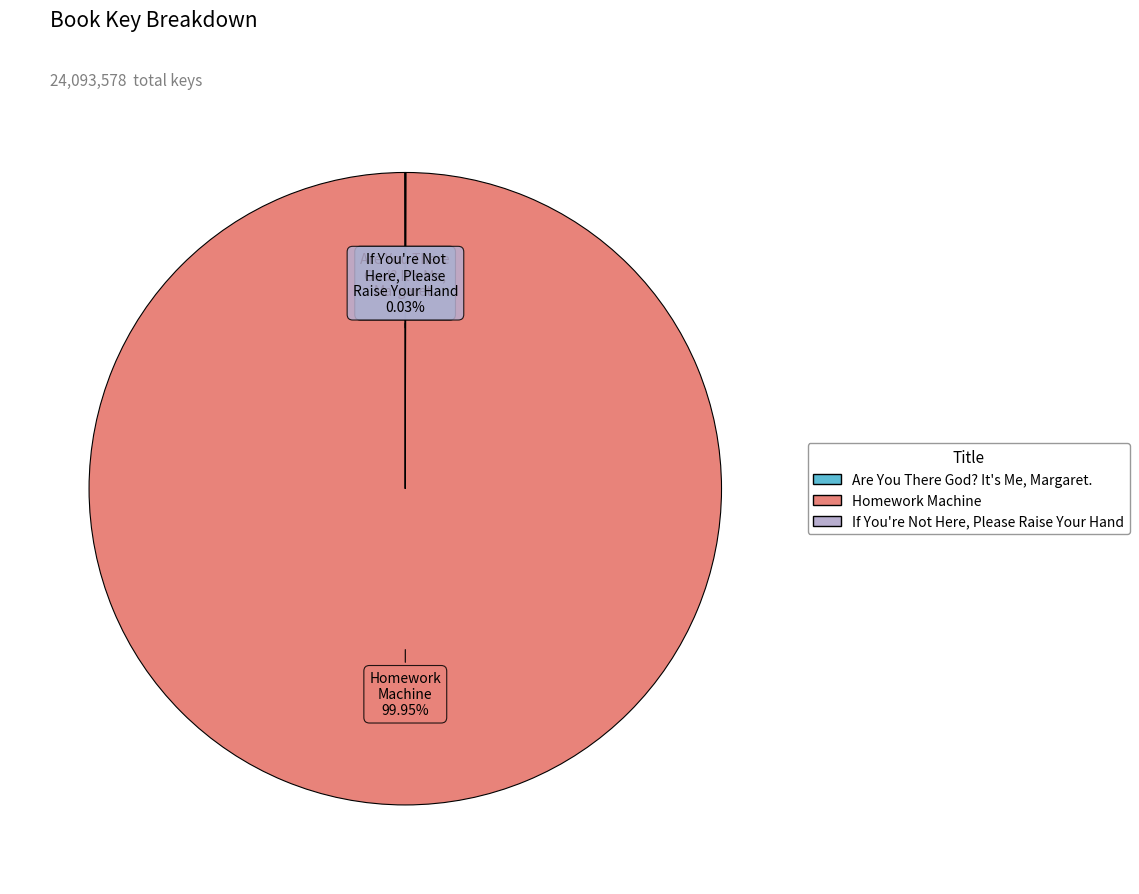

Does any single category account for the majority?

Yes